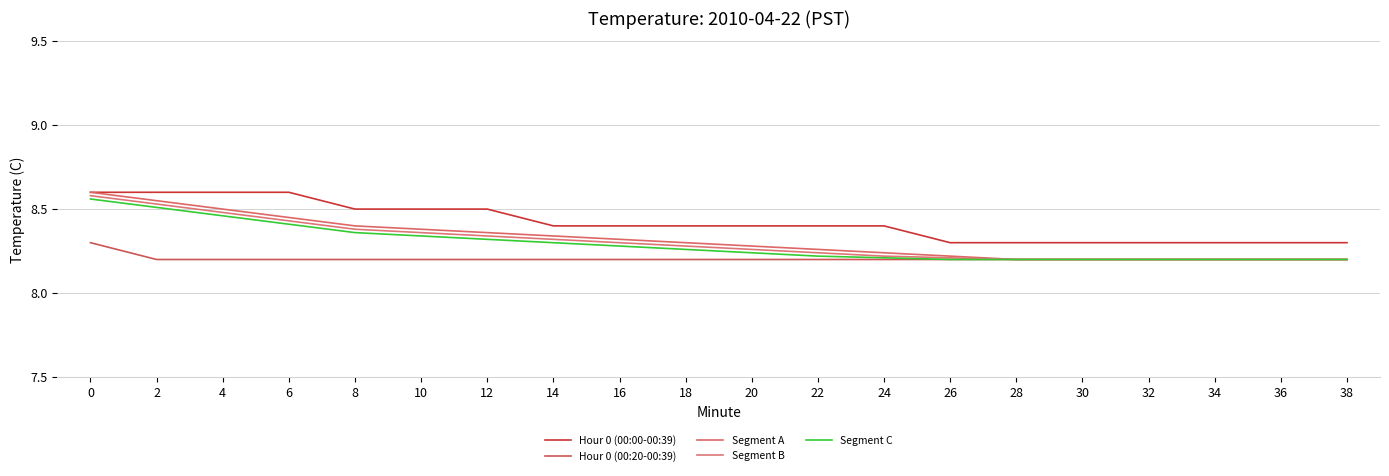

What are all the series names shown in the legend?

Hour 0 (00:00-00:39), Hour 0 (00:20-00:39), Segment A, Segment B, Segment C